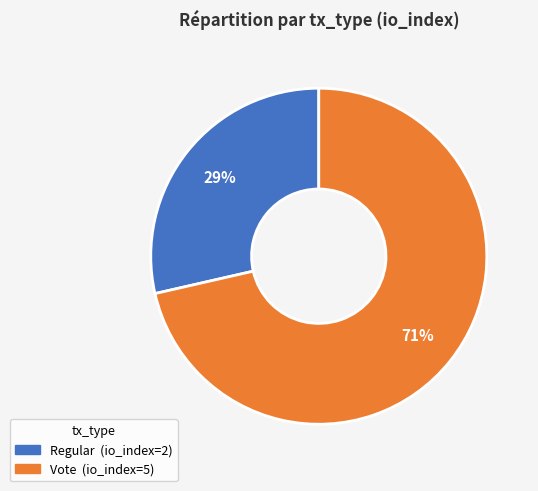

To the nearest percent, what is the average slice percentage?

50%